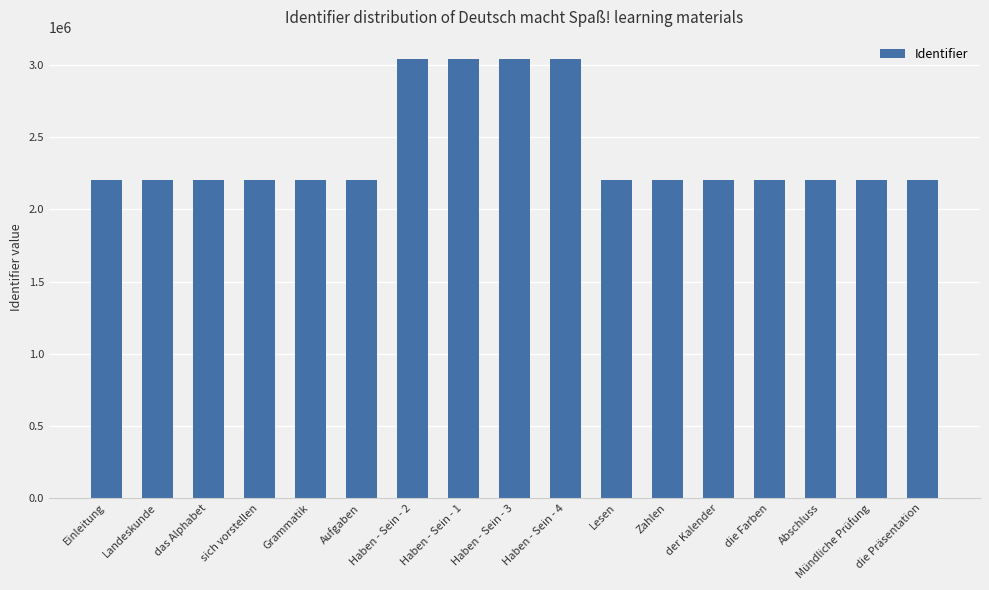

What is the change in value from sich vorstellen to Zahlen?

+4